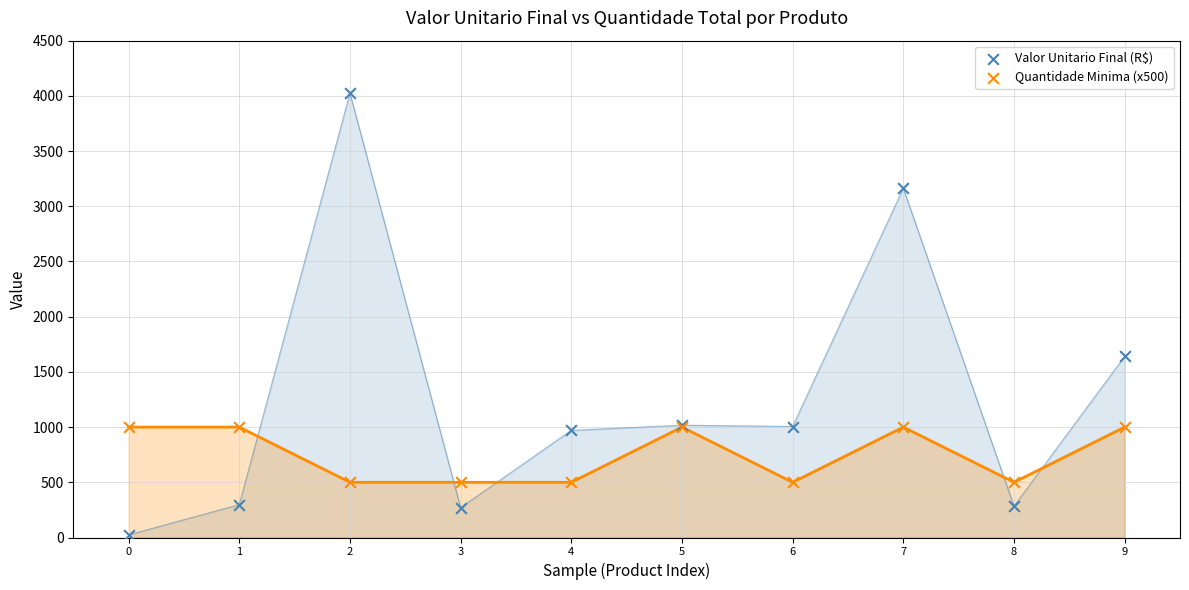

Which series has the largest Y range (max minus min)?

Valor Unitario Final (R$)